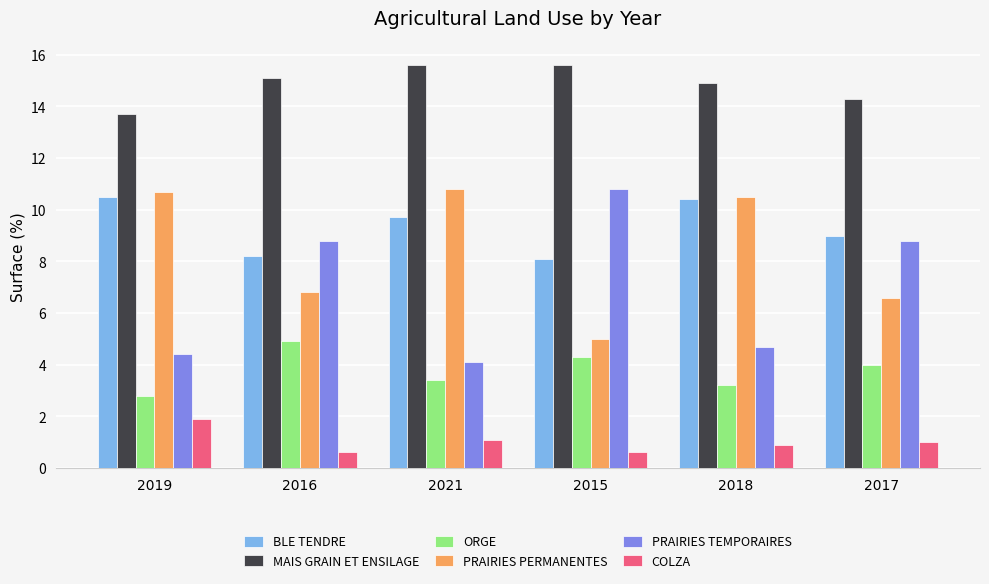

The BLE TENDRE series shows 10.5 at 2019. True or false?

True